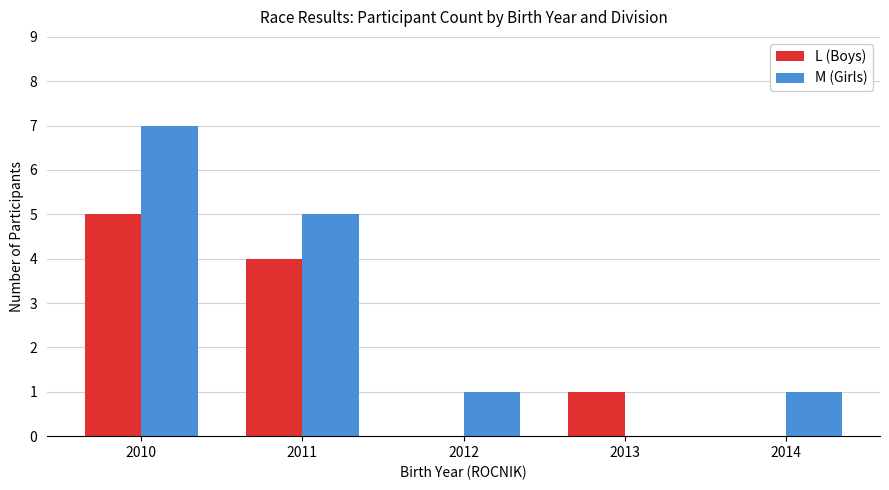

How many groups of bars are there?

5